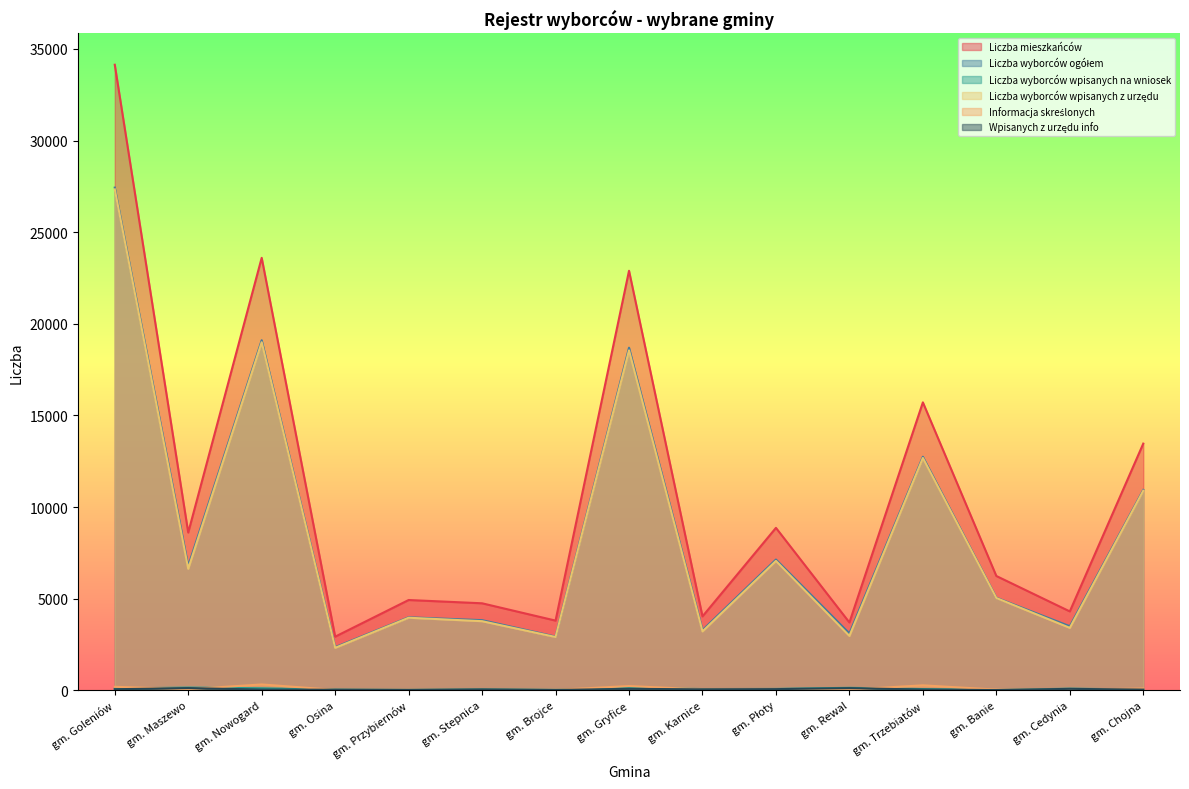

Which series has the widest spread of values?

Liczba mieszkańców